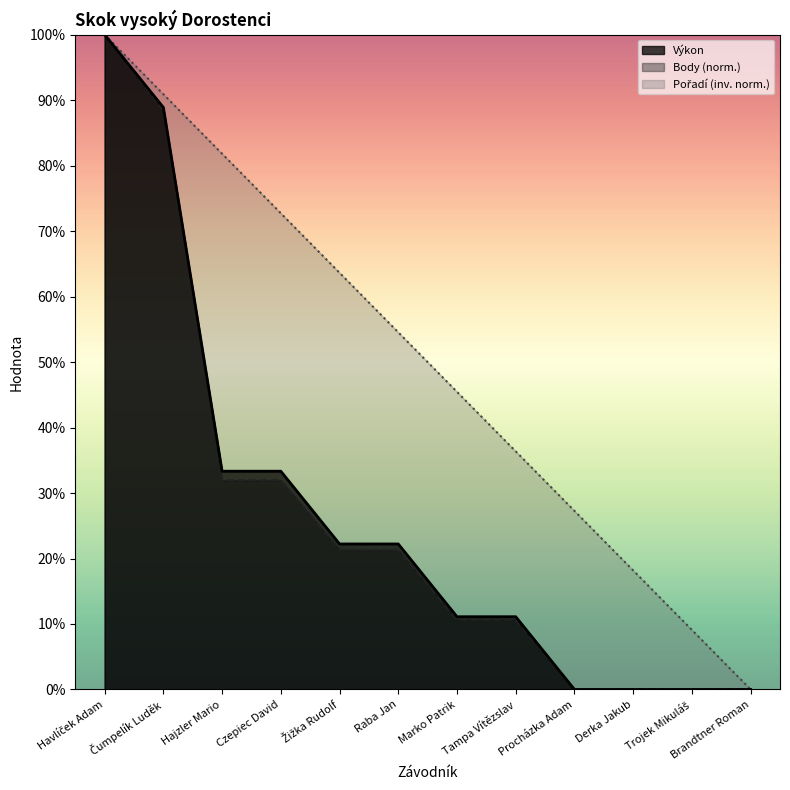

How many data points in Body are above 0?

8